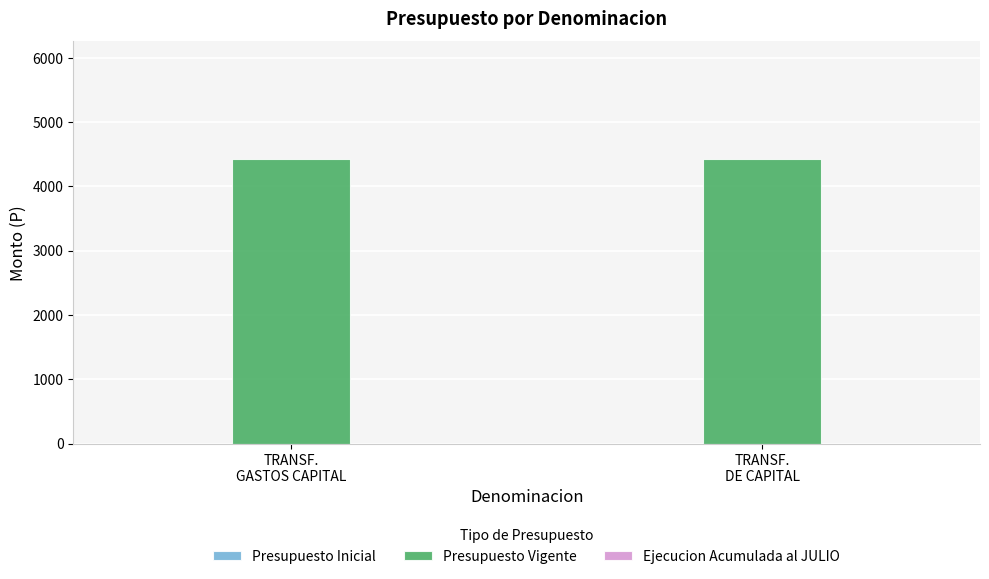

The Presupuesto Inicial series shows 0 at TRANSF.
GASTOS CAPITAL. True or false?

True